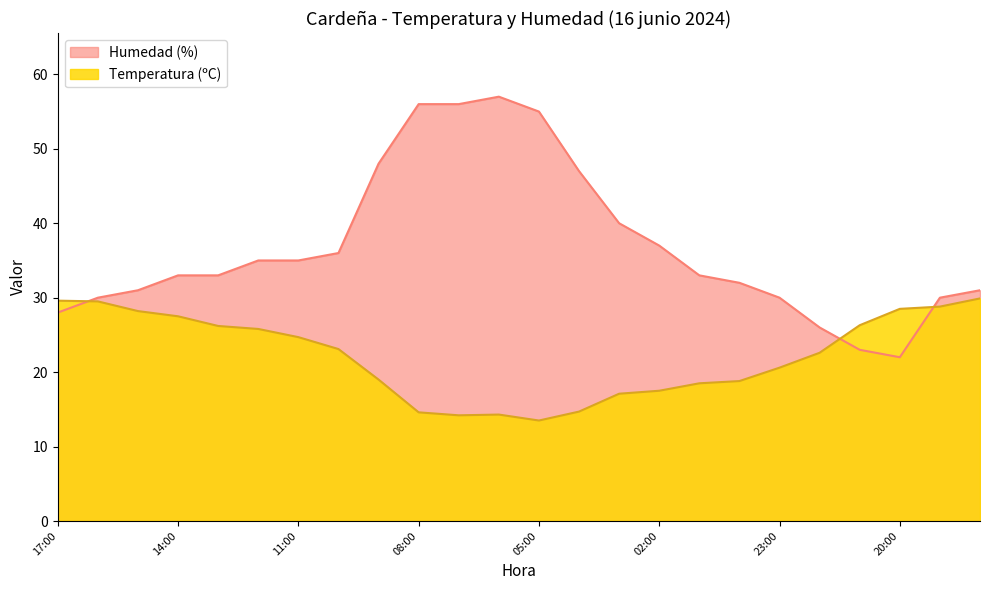

What is the maximum value for Temperatura (ºC)?

29.9